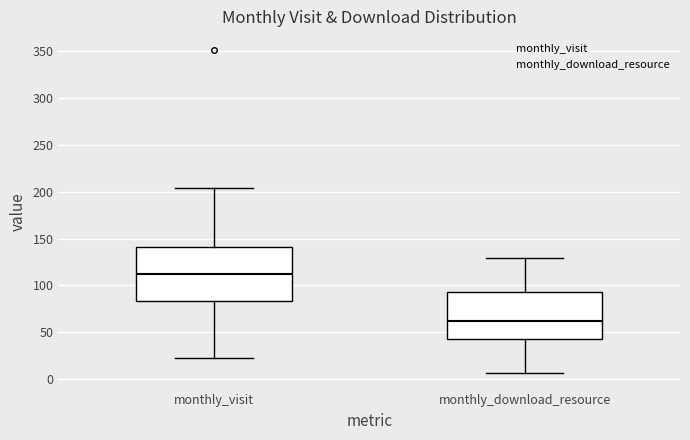

Which box has the lowest median line?

monthly_download_resource